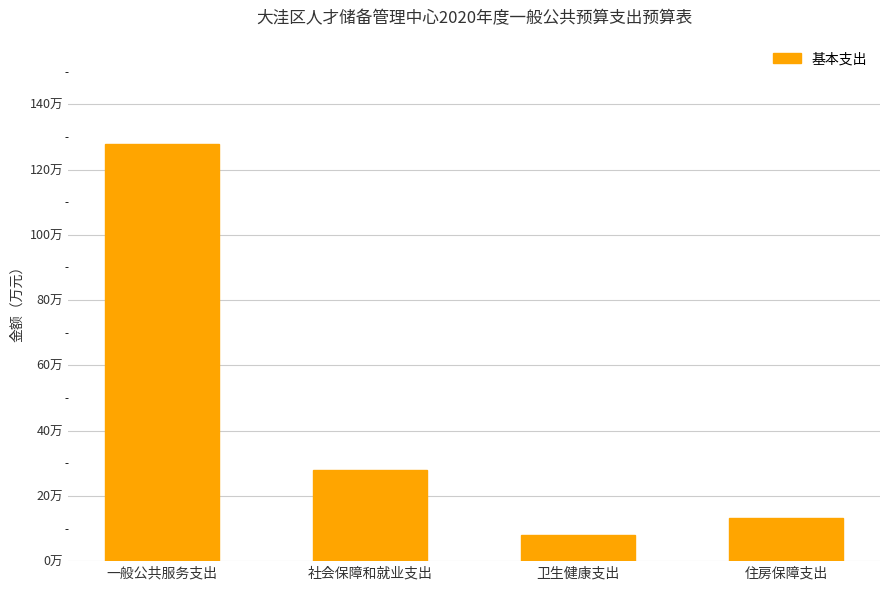

Which label corresponds to the largest value in the chart?

一般公共服务支出